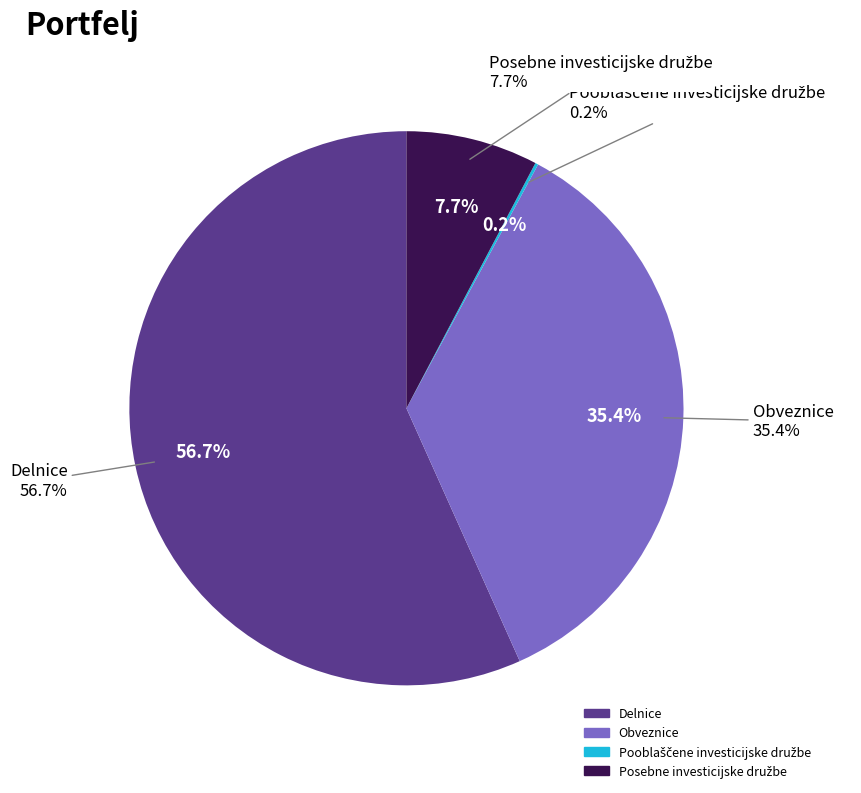

To the nearest percent, what is the difference between the Posebne investicijske družbe and Pooblaščene investicijske družbe slice percentages?

8%